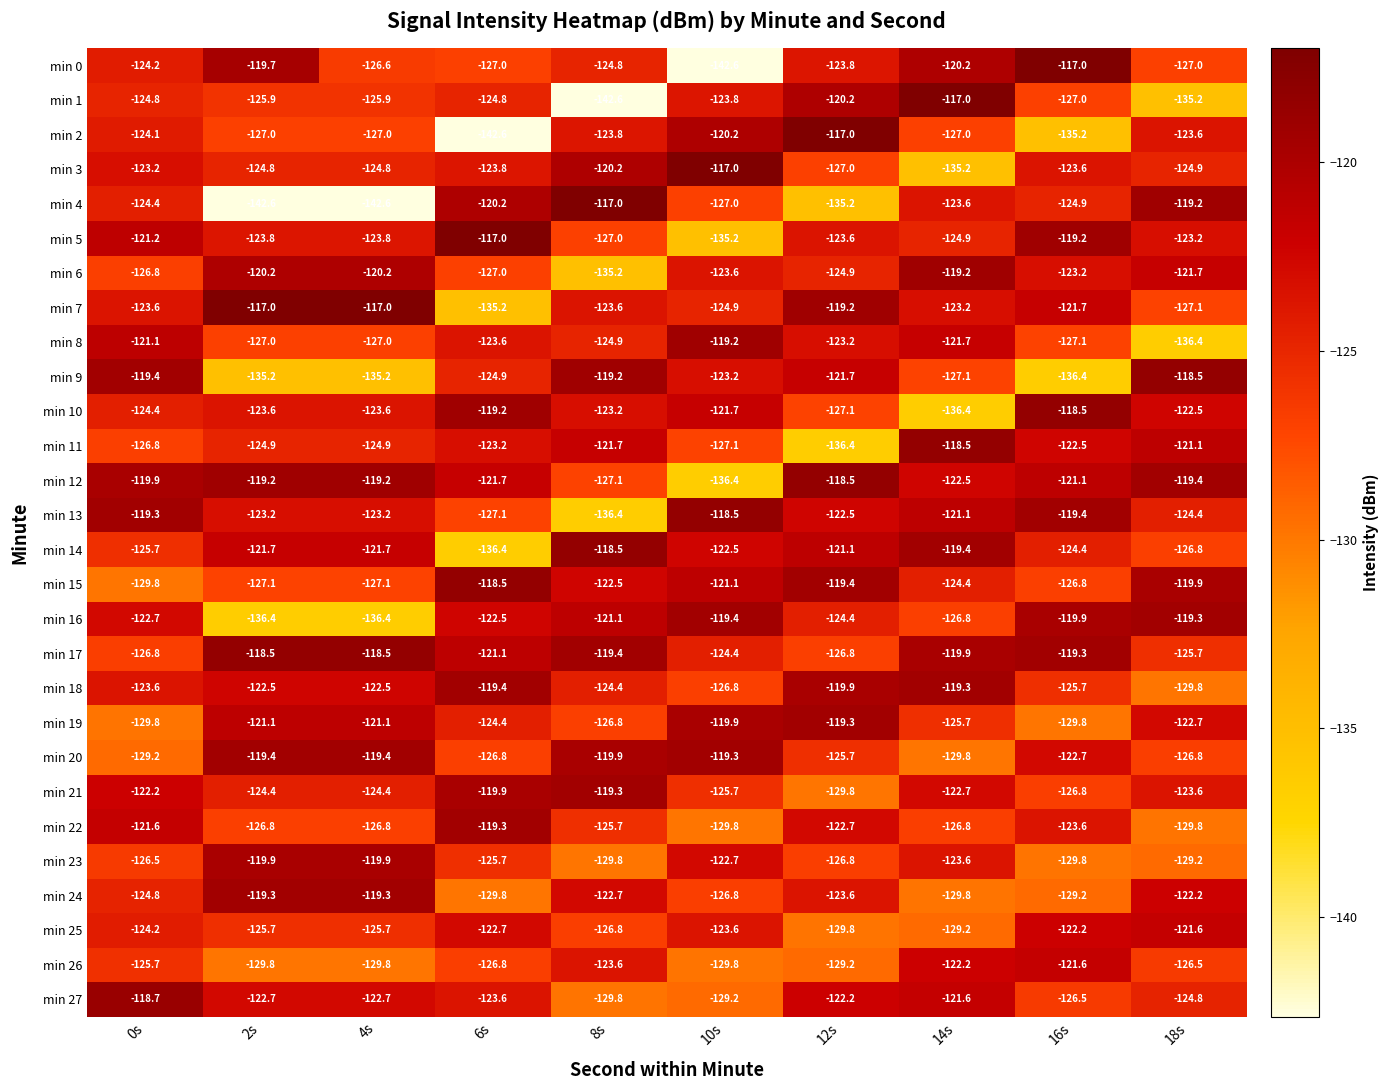

At which label does min 24 first exceed -123?

2s